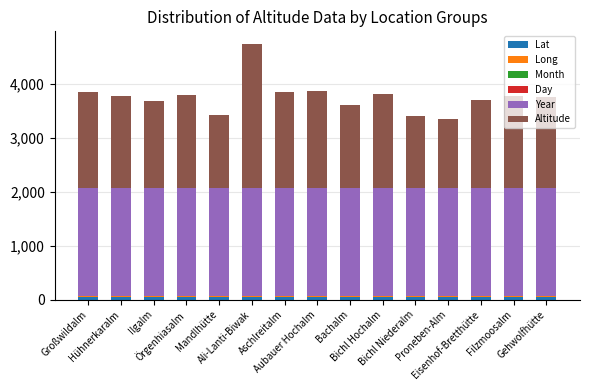

Are the bars horizontal?

No